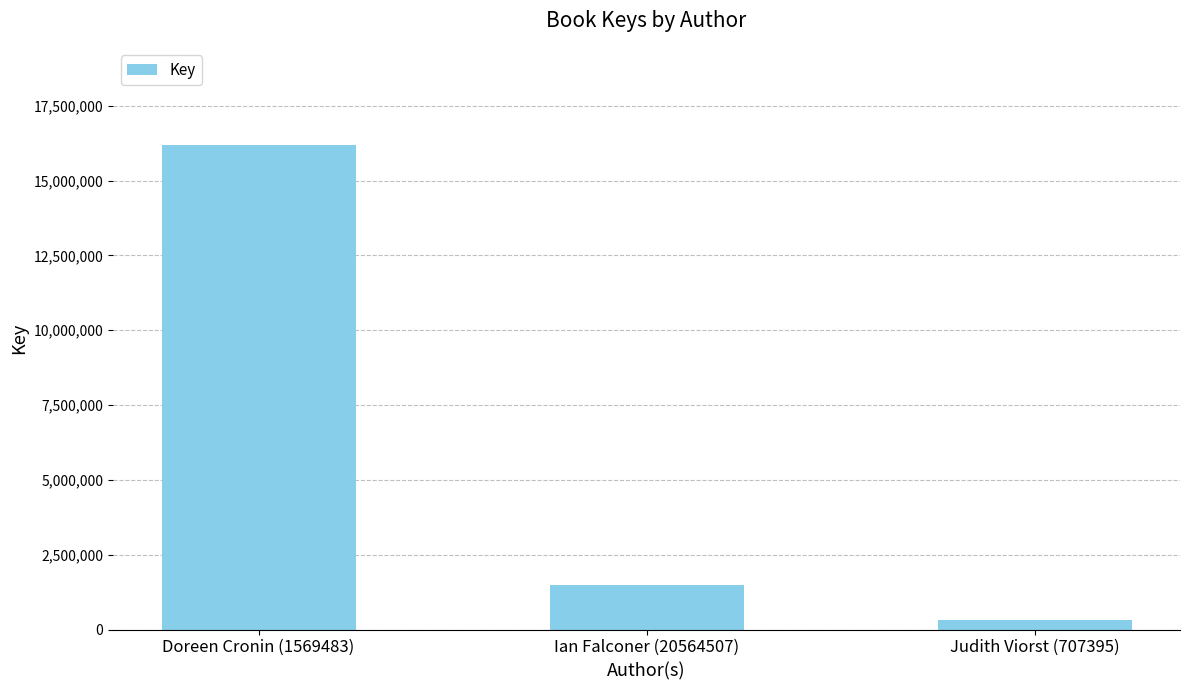

Where does the data first go above 1498611?

Doreen Cronin (1569483)